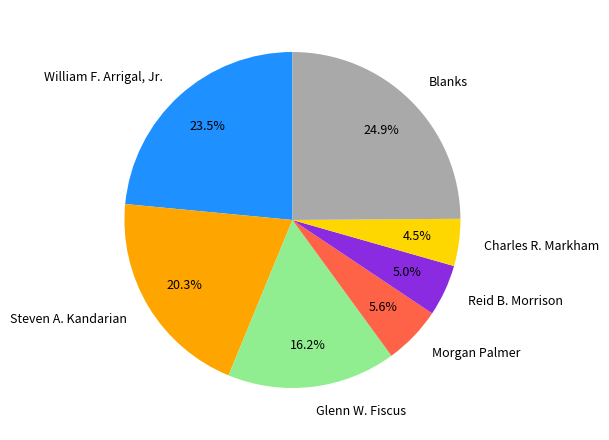

Is there any slice that represents more than half of the pie?

No